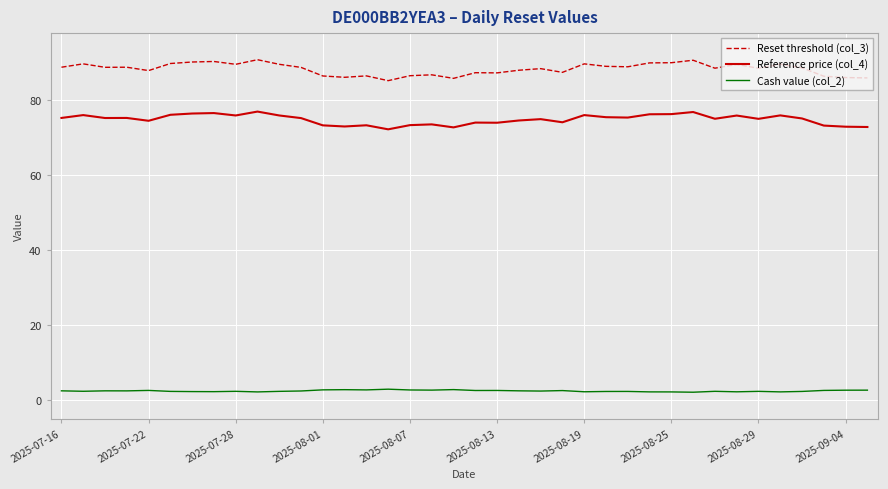

True or false: Reset threshold (col_3) and Cash value (col_2) cross at least once.

False